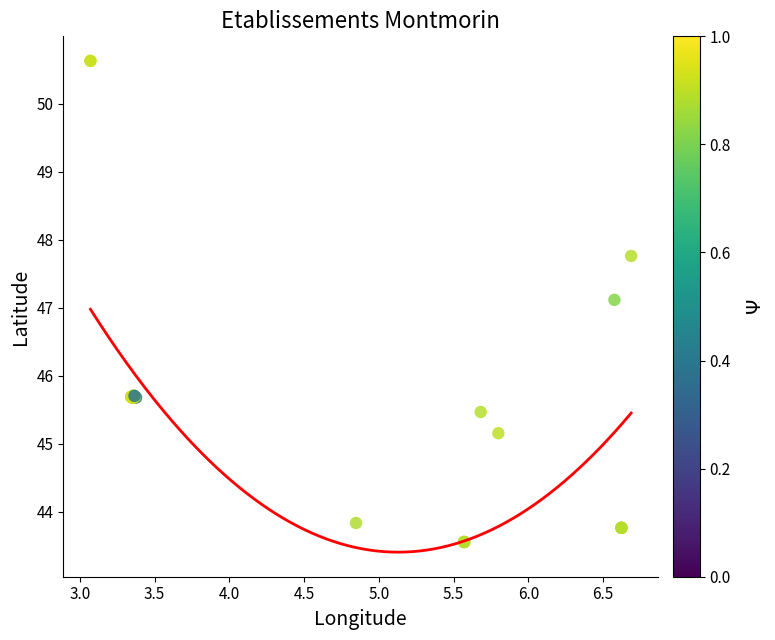

What Y value in the scatter plot is closest to 47?

47.1